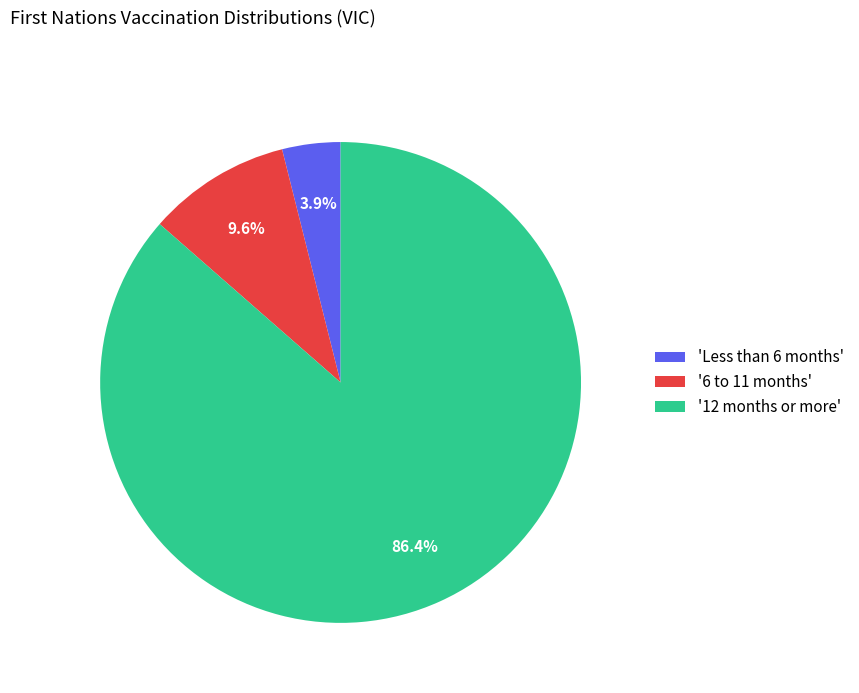

Rank the categories by value from lowest to highest.

'Less than 6 months', '6 to 11 months', '12 months or more'